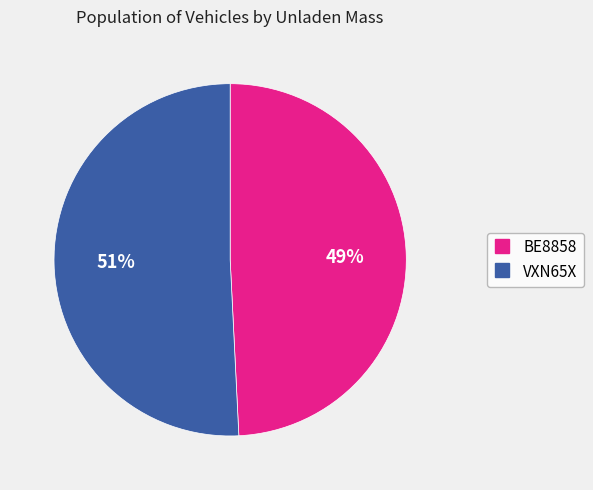

To the nearest percent, what is the difference between the largest and smallest slice percentages?

2%